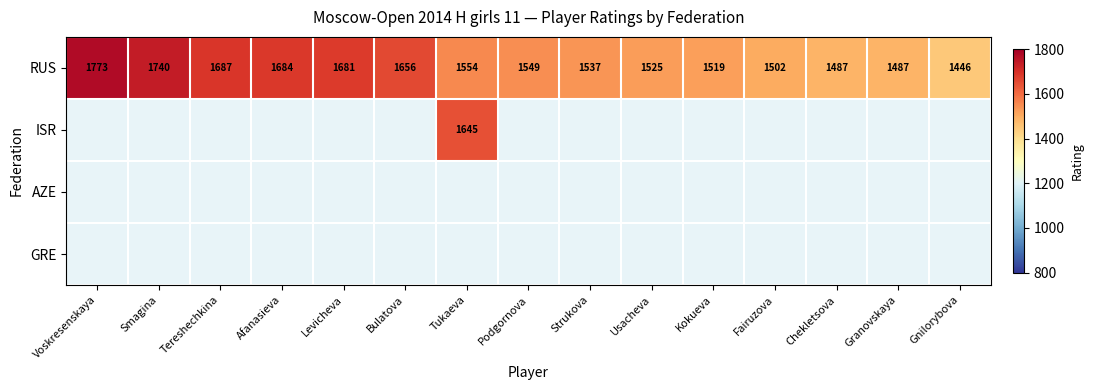

Is it true that RUS equals 1525 at Usacheva?

True